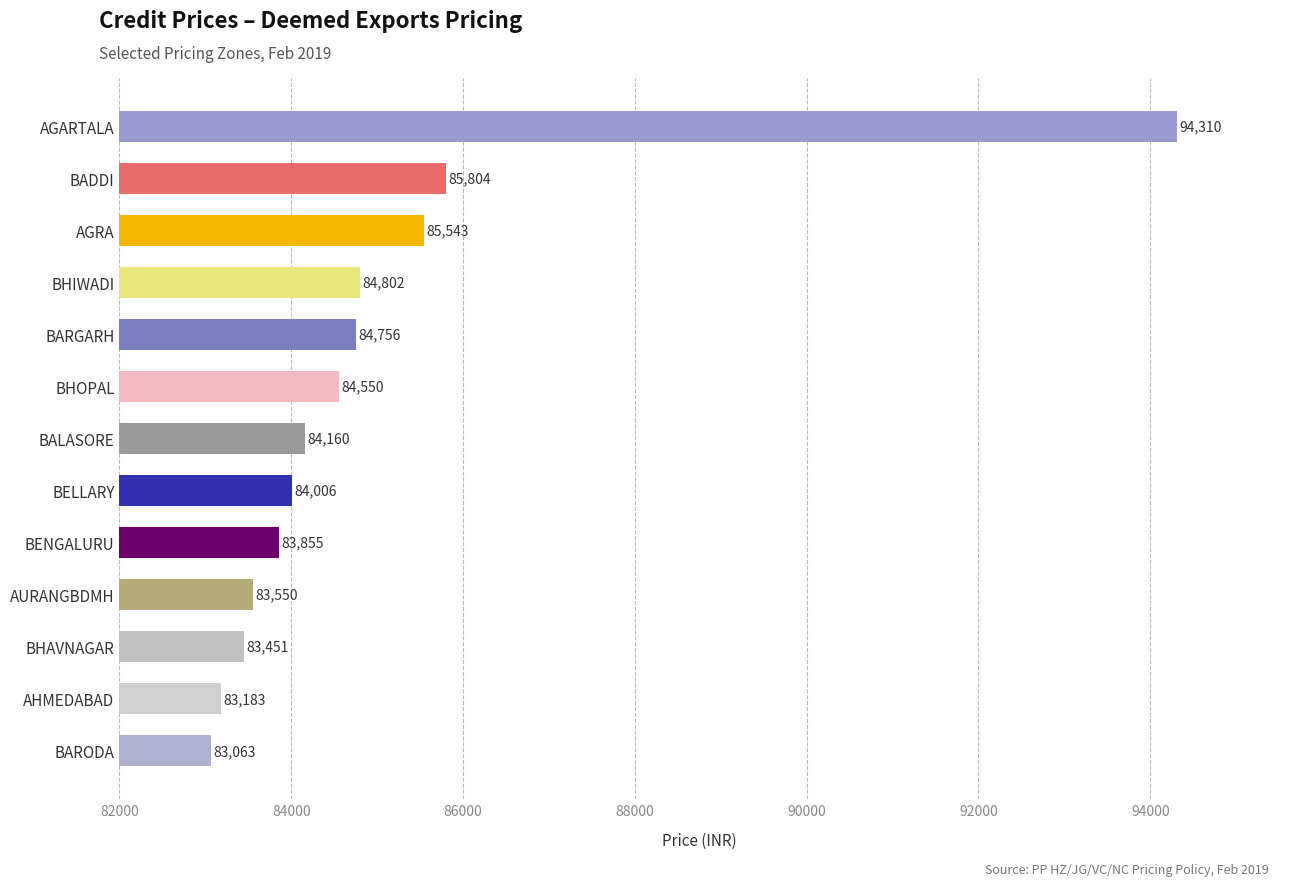

What position from the bottom is AURANGBDMH?

4